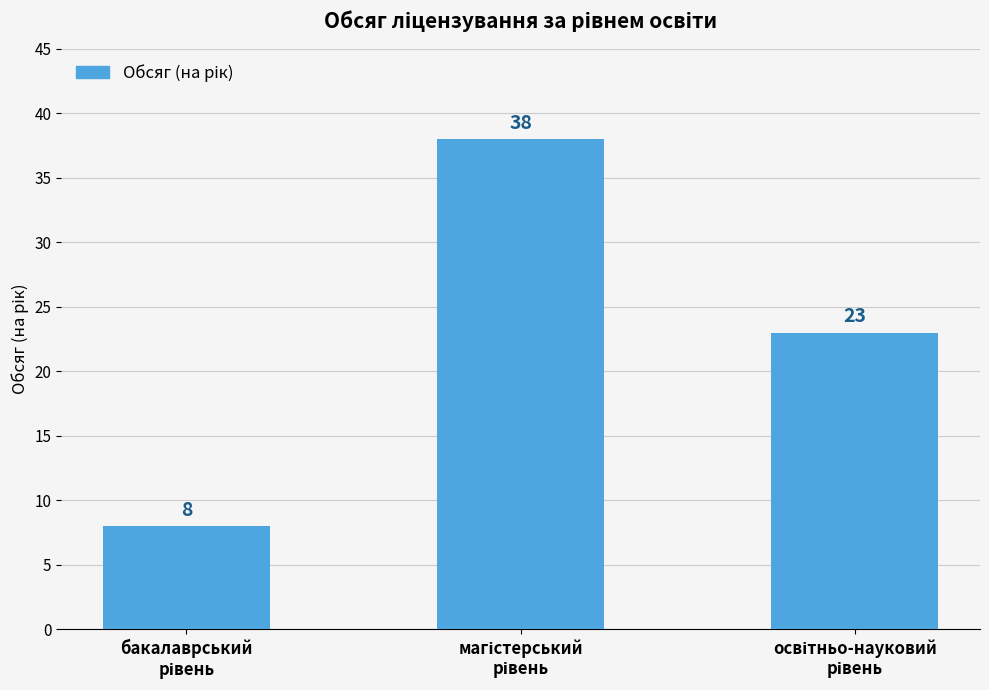

What is the greatest value displayed?

38